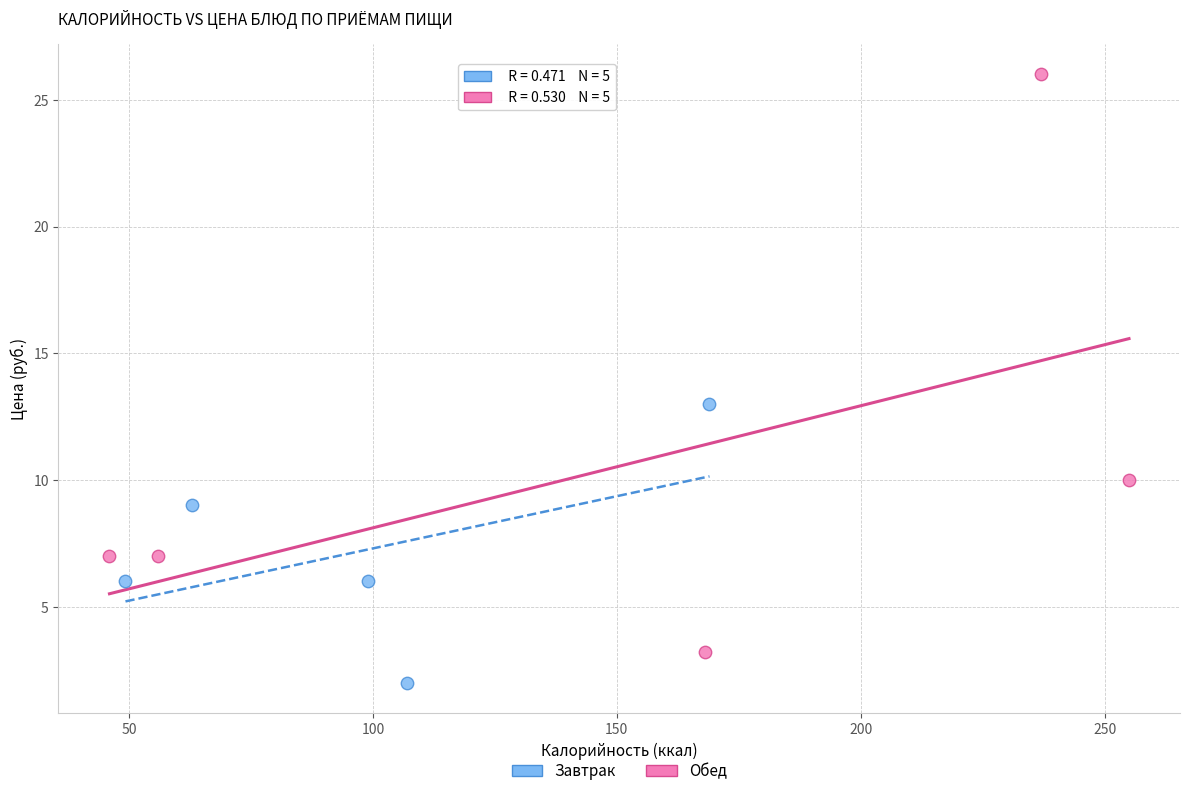

Which series reaches the maximum Y coordinate?

Обед